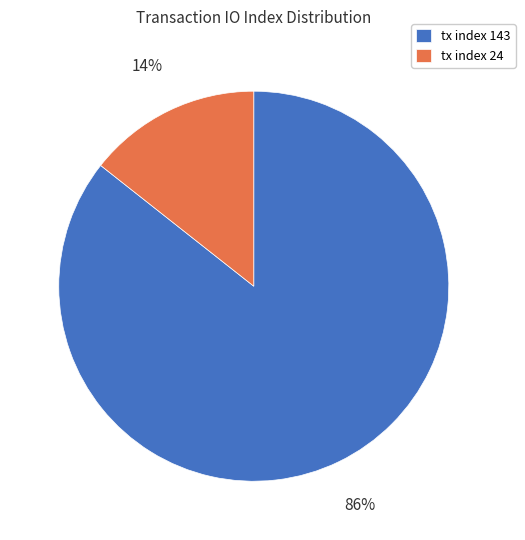

Between tx index 143 and tx index 24, which is larger?

tx index 143